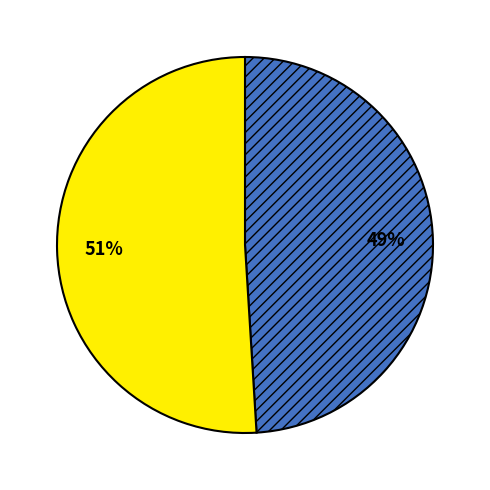

To the nearest percent, what is the difference between the largest and smallest slice percentages?

2%